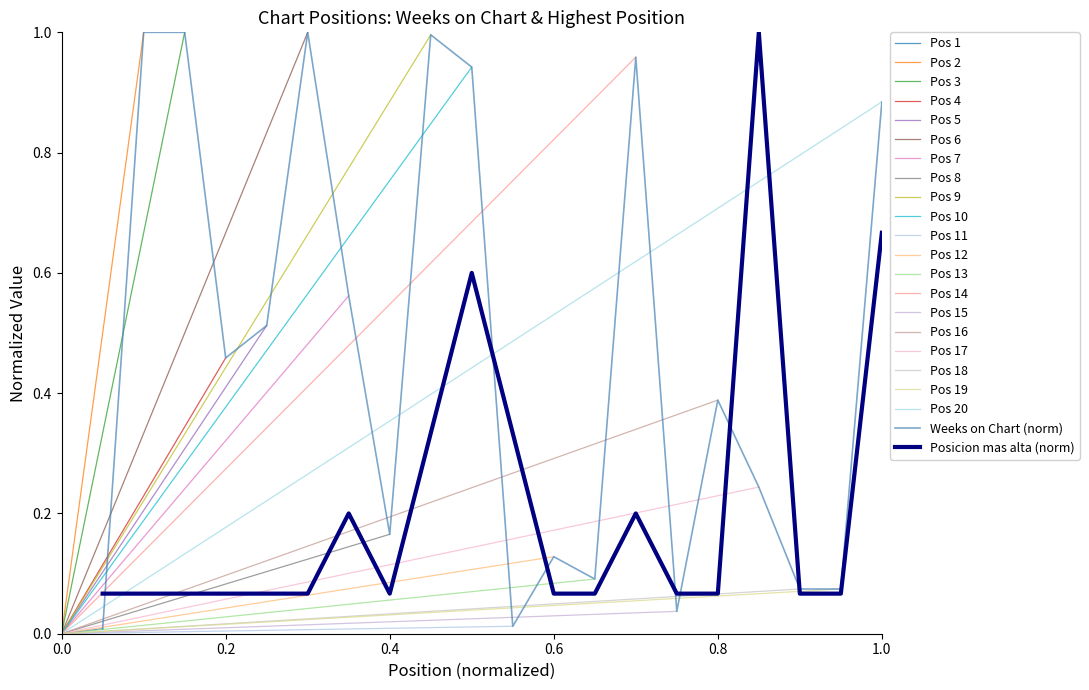

True or false: Posicion mas alta and Weeks on Chart intersect in this chart.

True